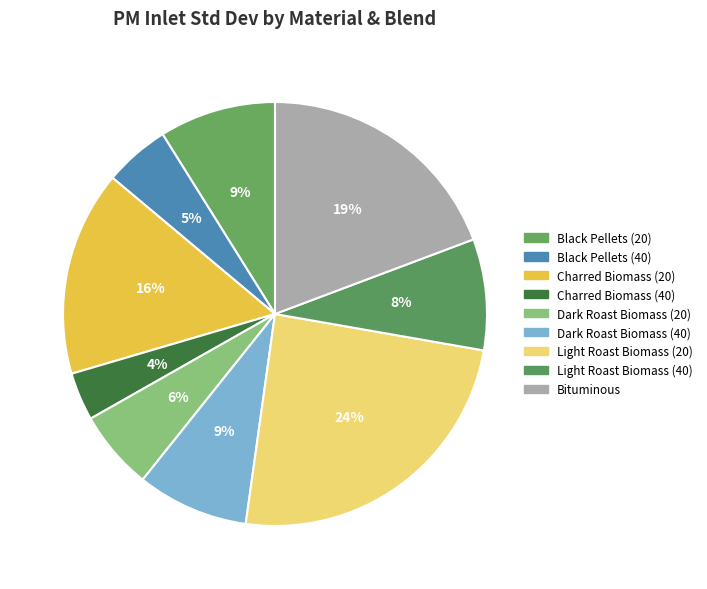

To the nearest percent, what is the difference between the Charred Biomass (40) and Bituminous slice percentages?

16%